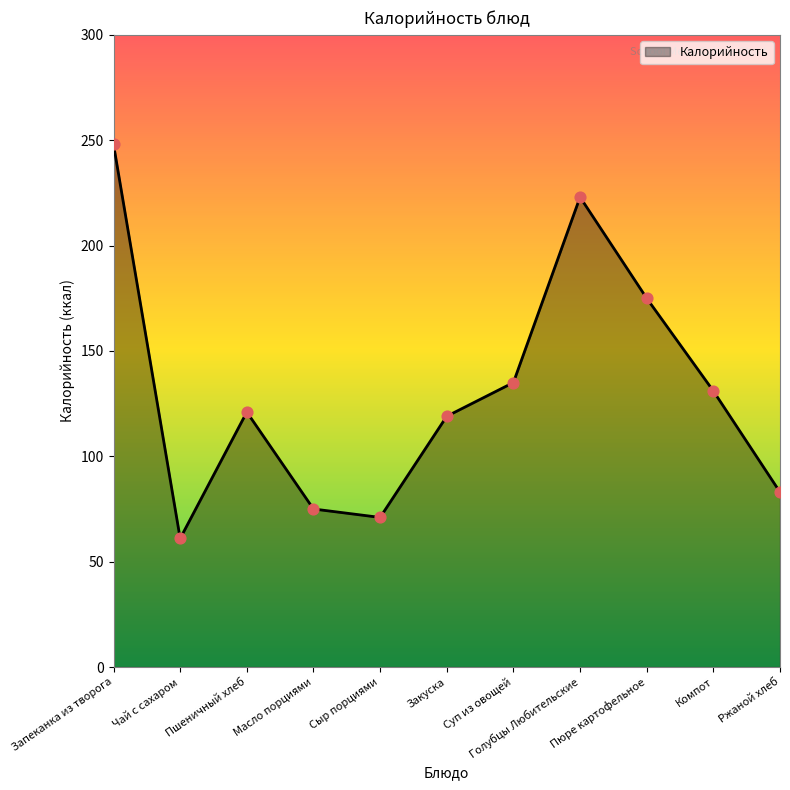

What is the change in value from Запеканка из творога to Голубцы Любительские?

-25